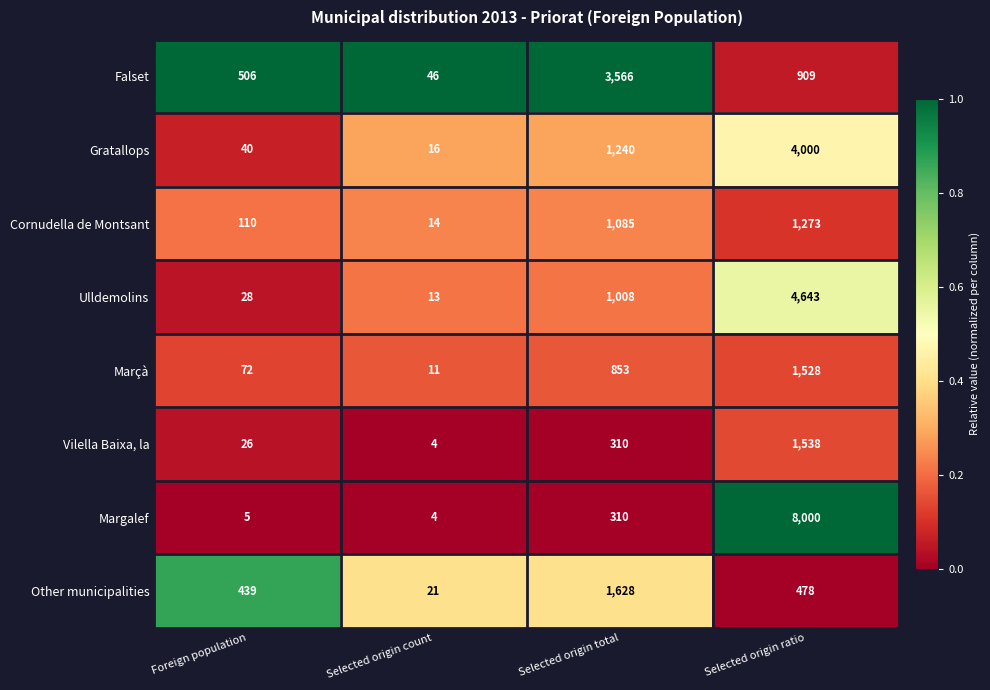

At which category is the sum across all series the highest?

Selected origin ratio